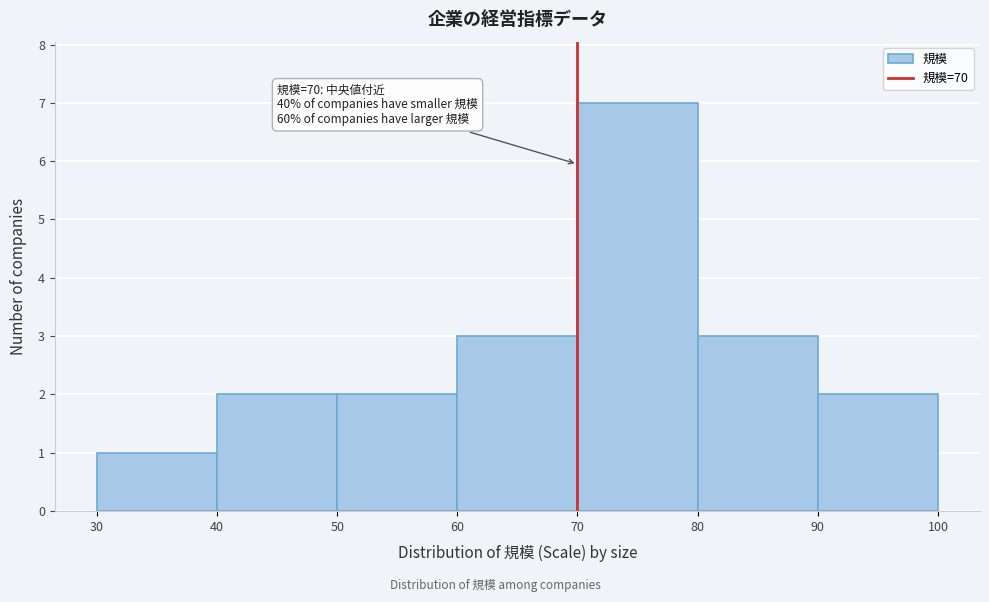

Over which range of the x-axis is the bar tallest?

70 to 80